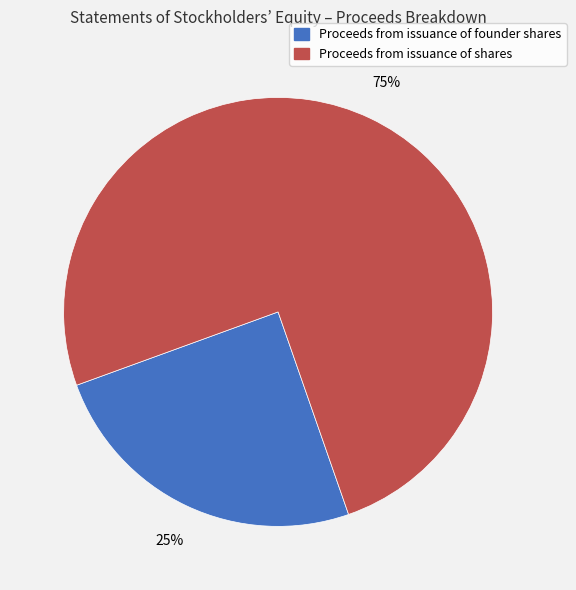

How many slices are in this pie chart?

2